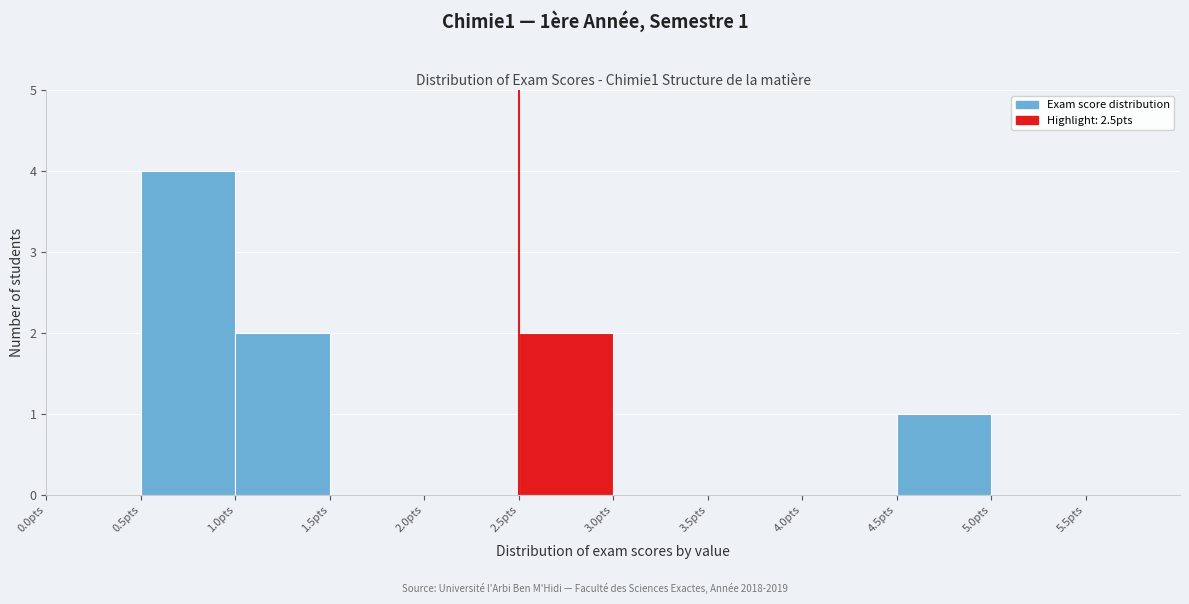

Which range on the x-axis has the tallest bar?

0.5 to 1.0